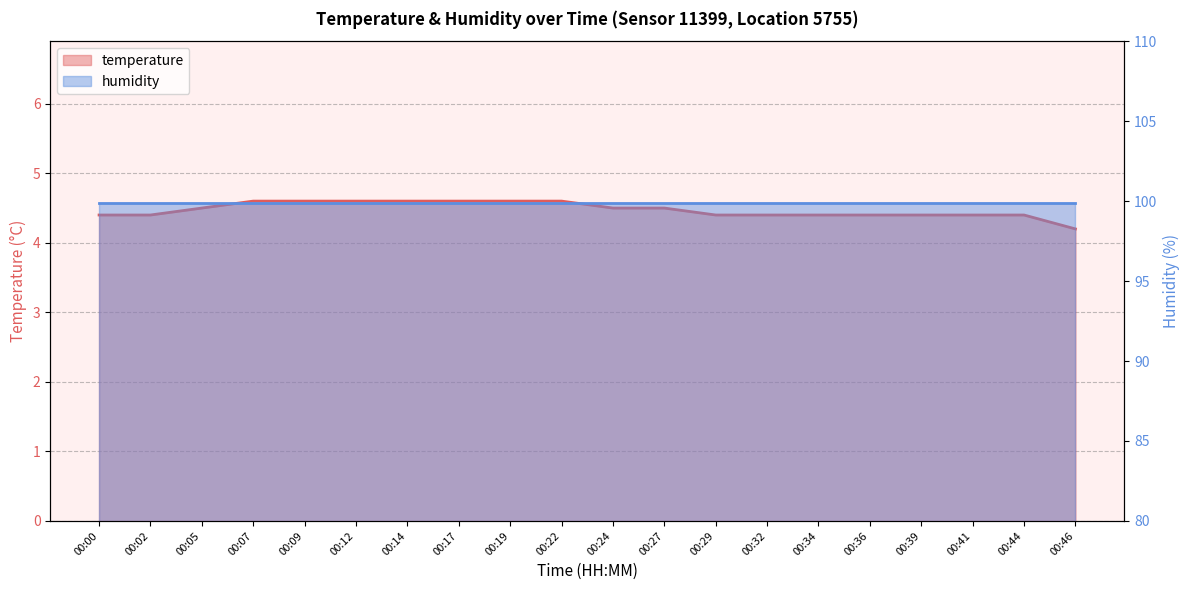

What is the value of the 14th point from the left?

4.4